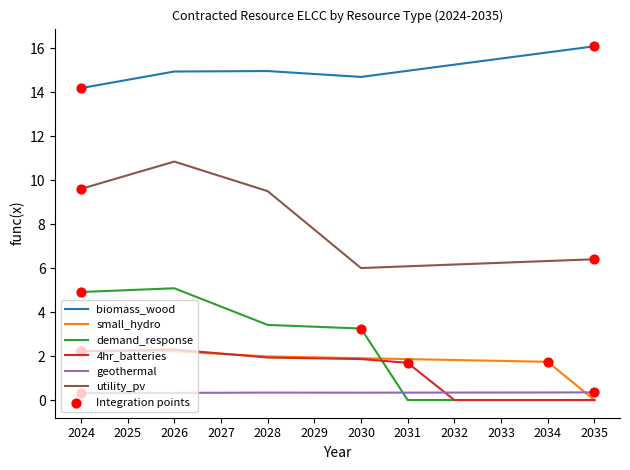

Which series changed the most between 2030 and 2035?

demand_response